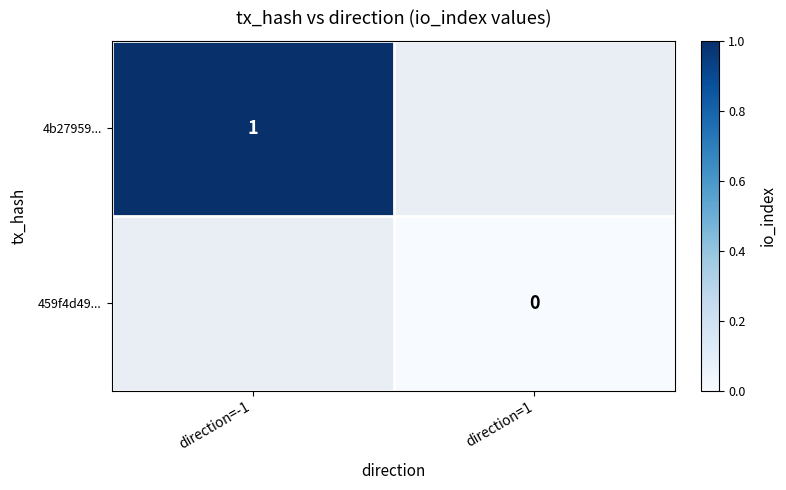

The value of 4b27959... at direction=-1 is 1. True or false?

True